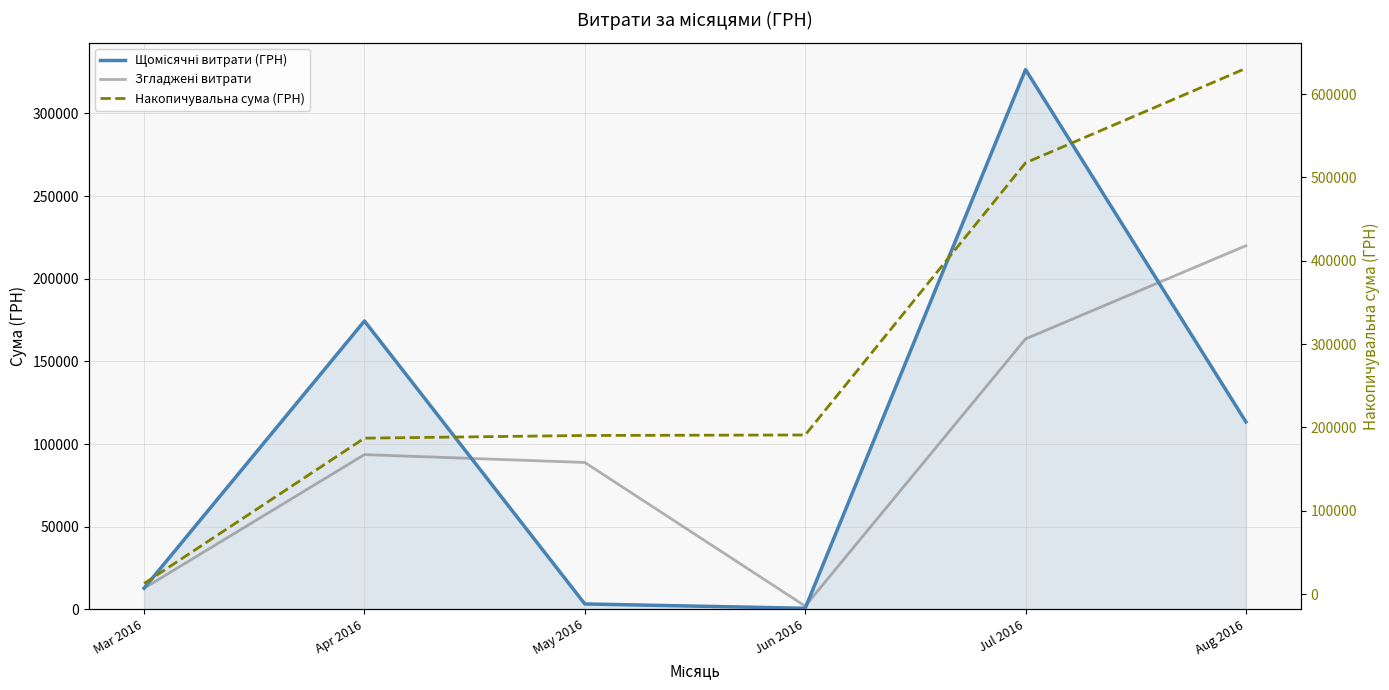

True or false: Згладжені витрати and Накопичувальна сума (ГРН) cross at least once.

False